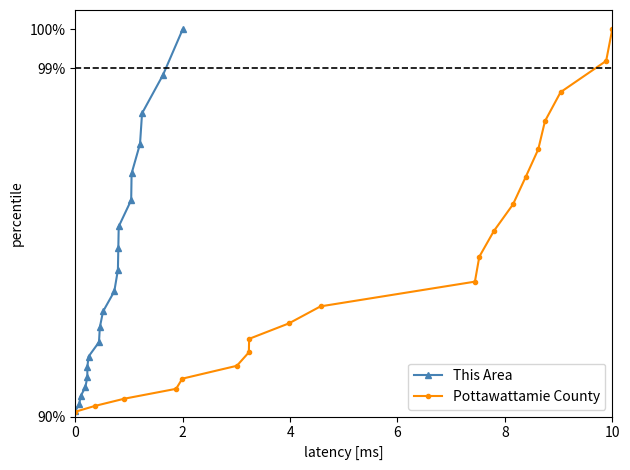

True or false: Pottawattamie County has more than 2 points higher than both neighbors.

False